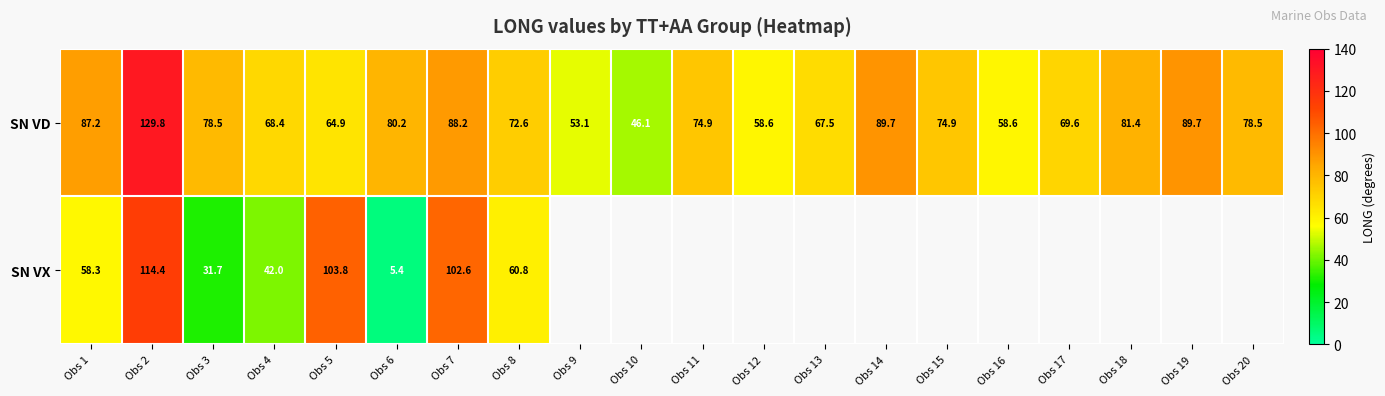

At which category is the sum across all series the highest?

Obs 2